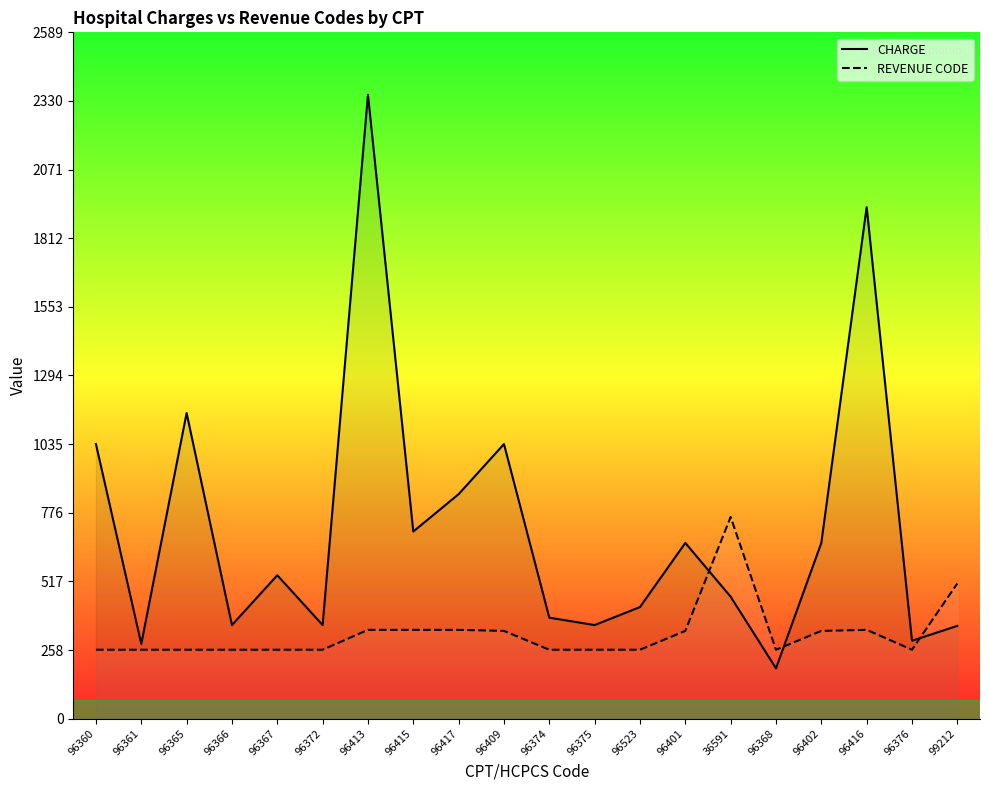

What is the label of the 12th point from the left?

96375